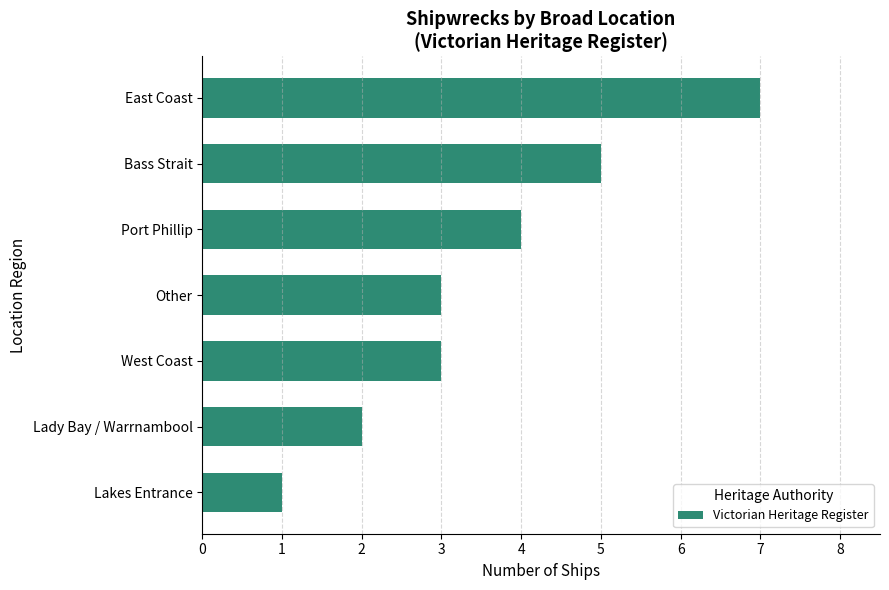

What is the maximum value shown in the chart?

7